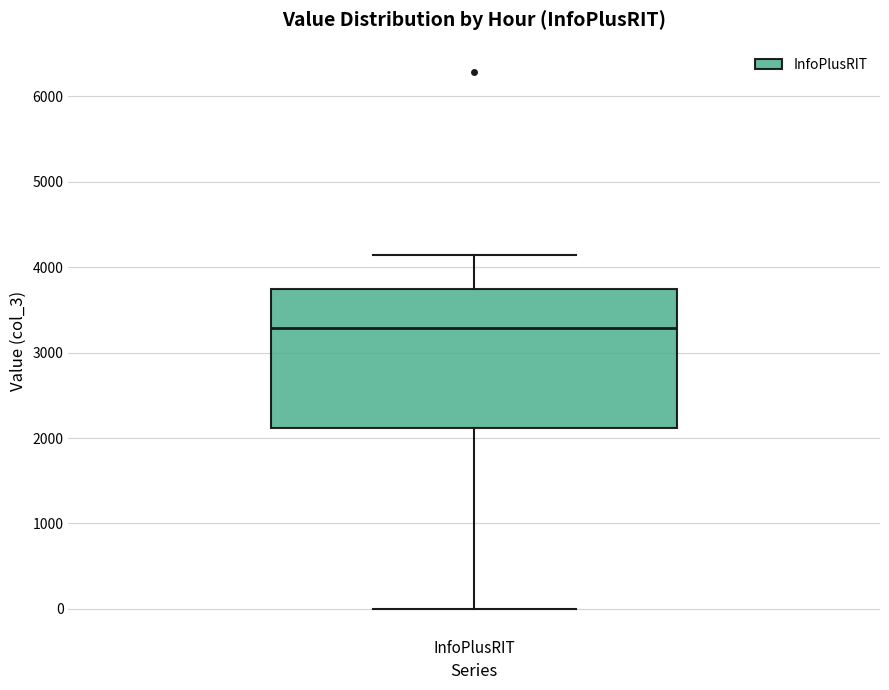

Where is the upper edge of the box for InfoPlusRIT on the y-axis? The values are not printed on the chart, so give them approximately, as read against the axis.

3700